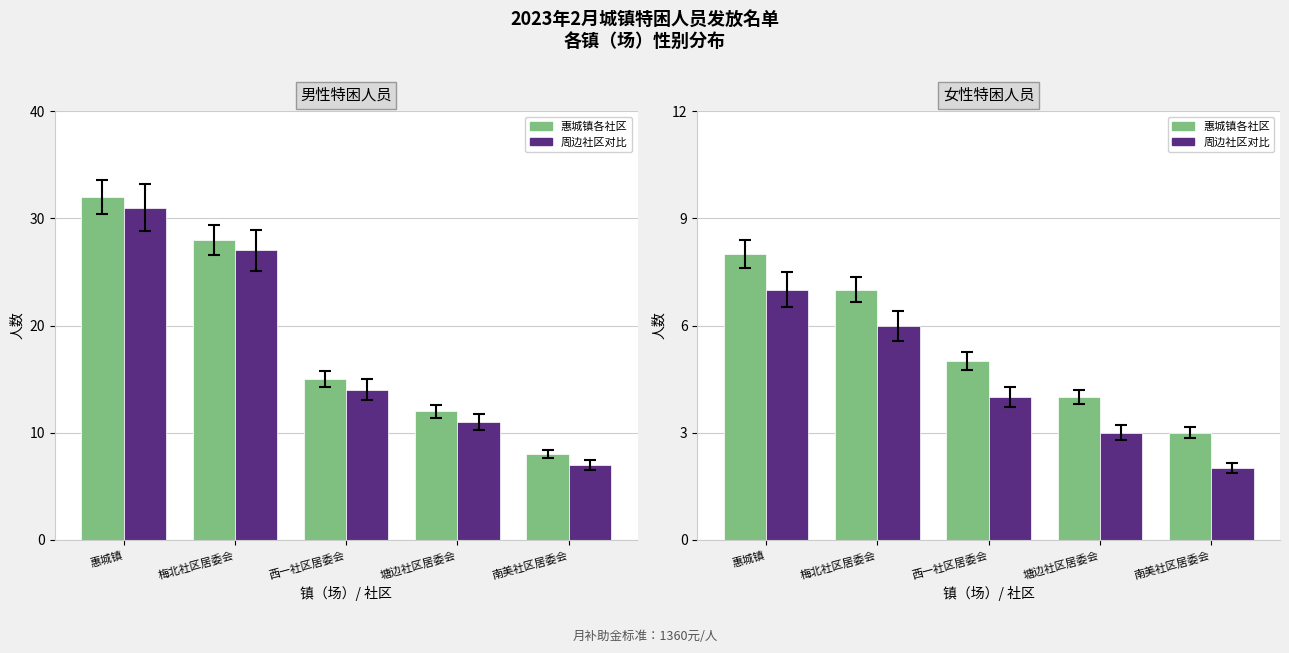

At which category is the sum across all series the highest?

惠城镇